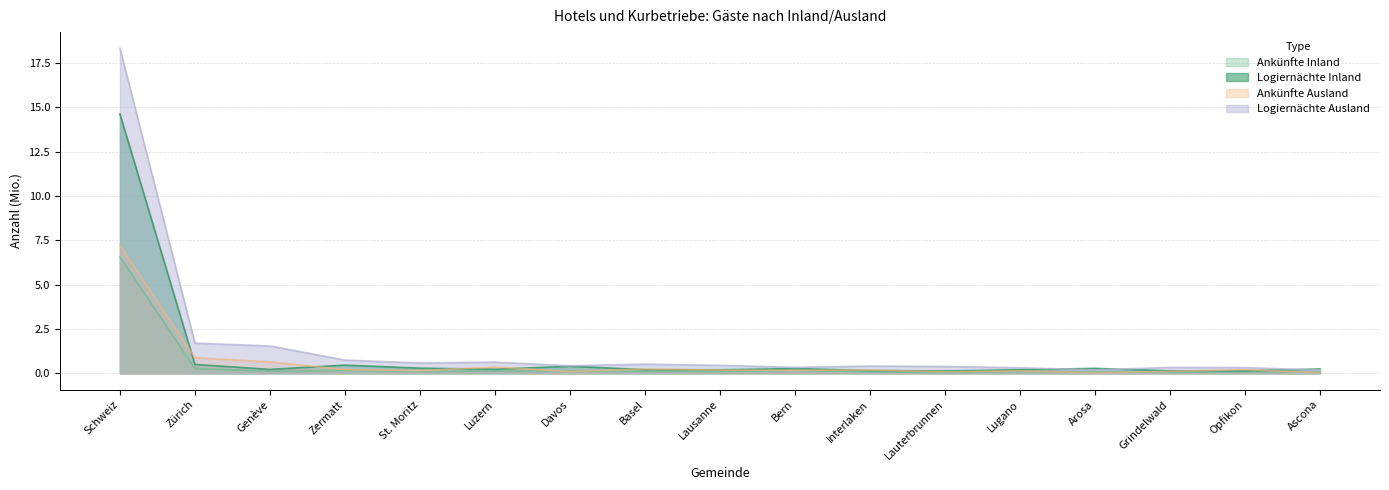

Count the number of categories in the chart.

17